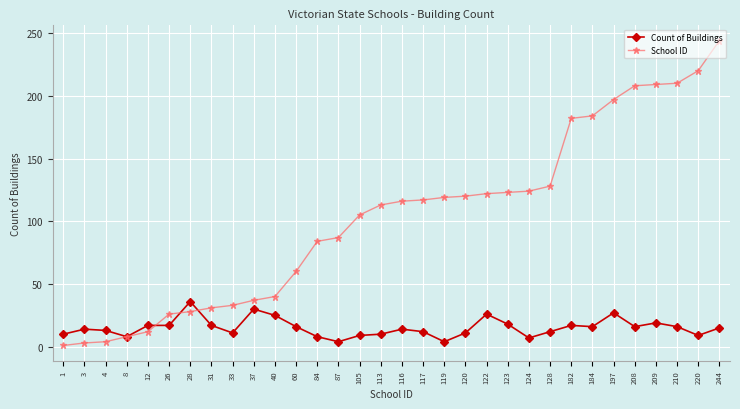

Which category has the highest value in the Count of Buildings series?

28